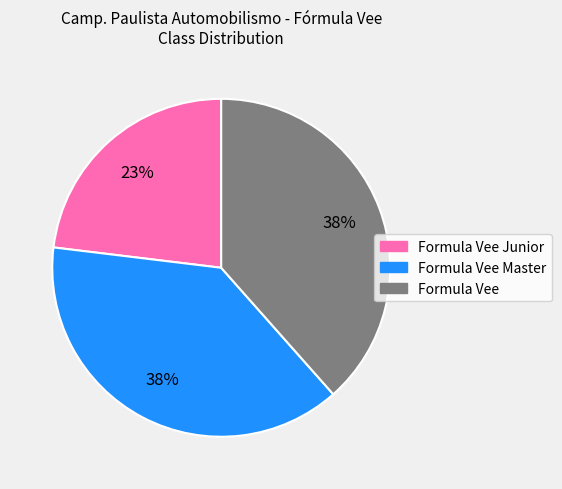

To the nearest percent, what is the average slice percentage?

33%